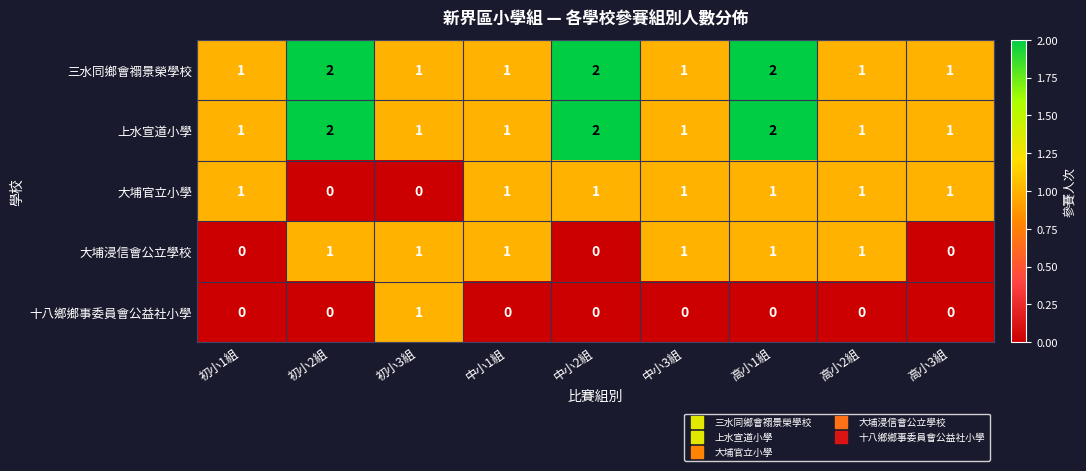

What is the sum of all 上水宣道小學 values?

12